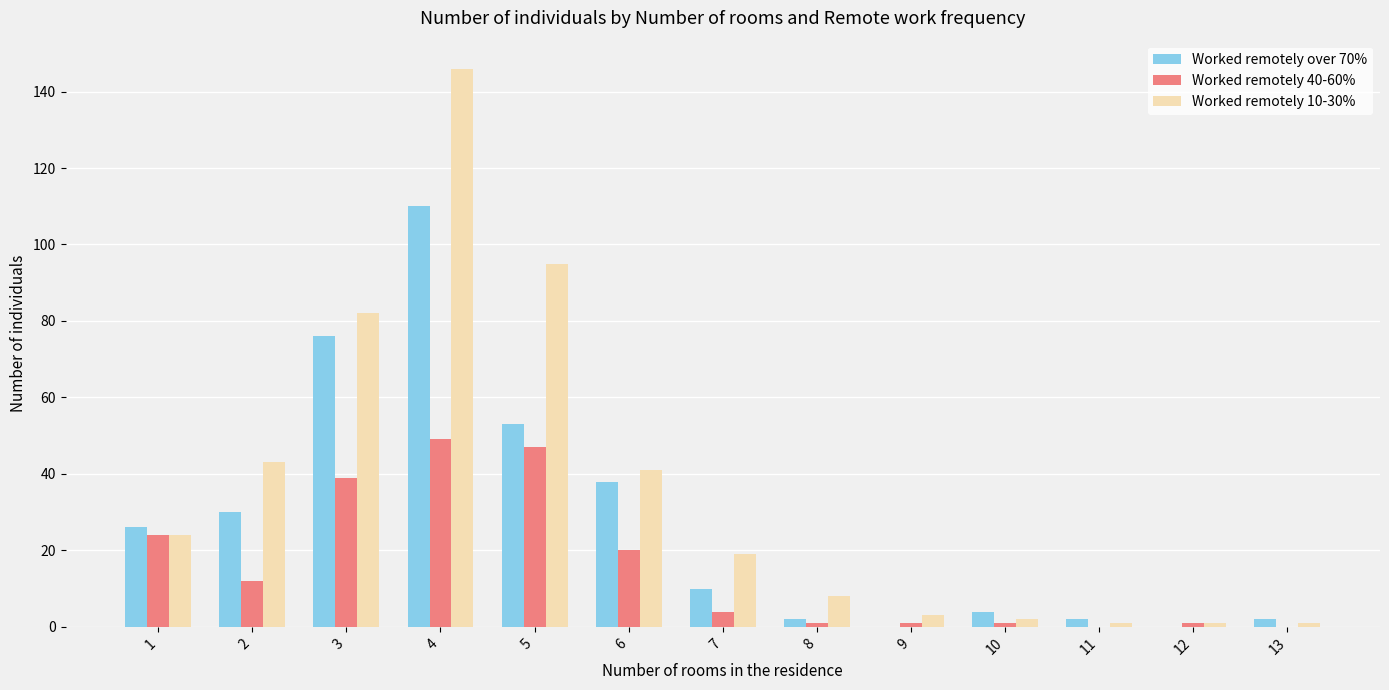

Which series has the largest total across all categories?

Worked remotely 10-30%